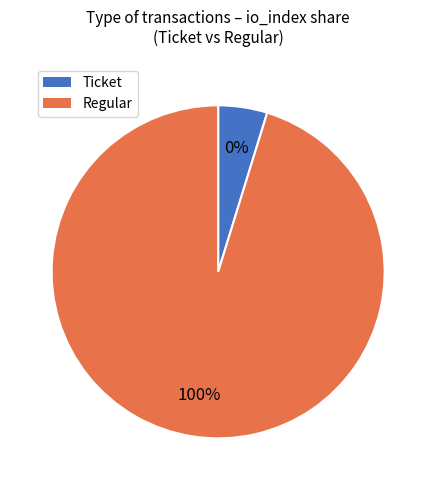

Between Ticket and Regular, which is larger?

Regular